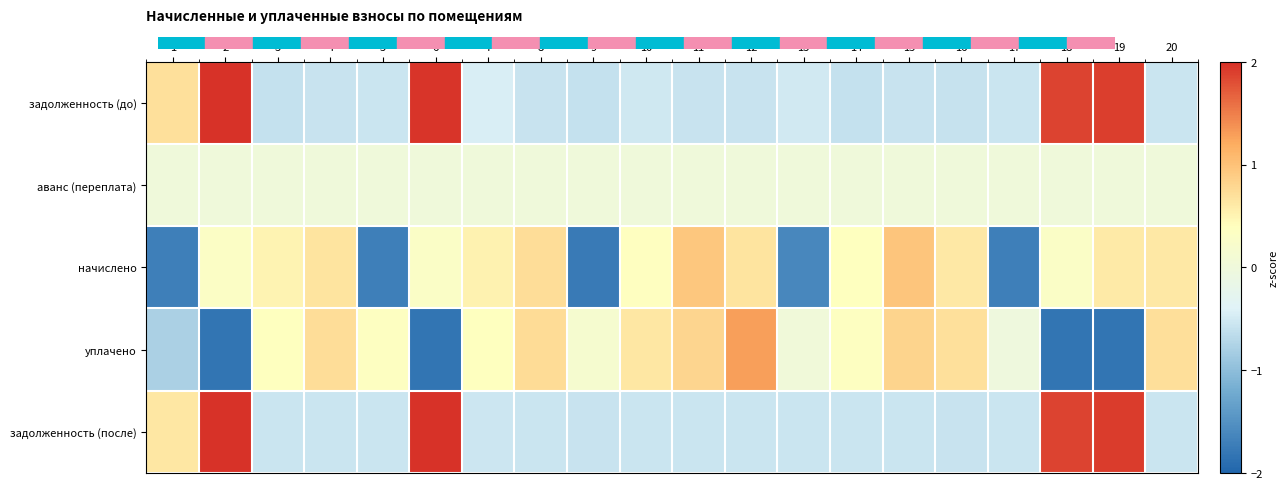

At which category is the sum across all series the highest?

19